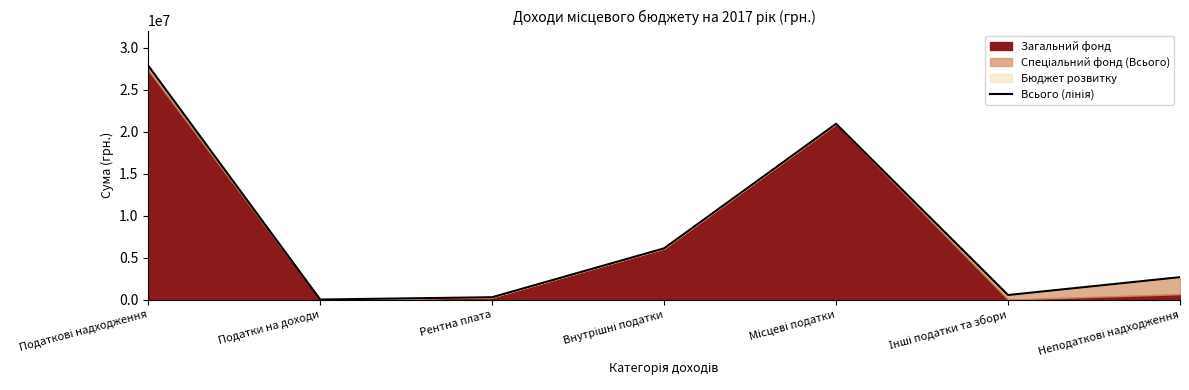

Does the chart display data point markers on the line(s)?

No